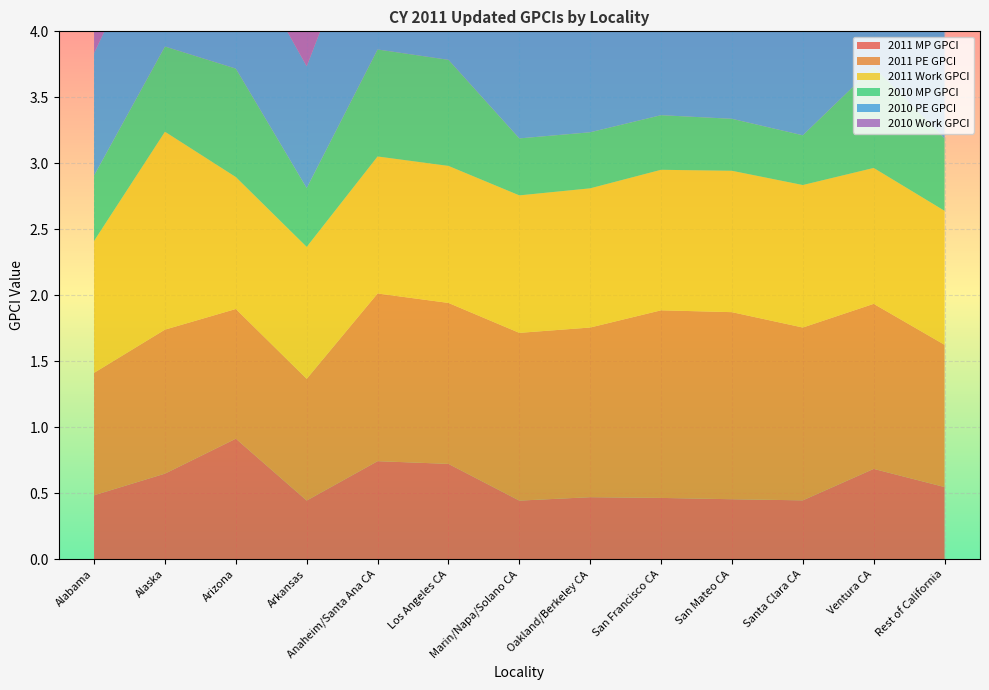

Reading left to right, list all the values displayed in this chart.

2011 MP GPCI: Alabama=0.5	Alaska=0.6	Arizona=0.9	Arkansas=0.4	Anaheim/Santa Ana CA=0.7	Los Angeles CA=0.7	Marin/Napa/Solano CA=0.4	Oakland/Berkeley CA=0.5	San Francisco CA=0.5	San Mateo CA=0.5	Santa Clara CA=0.4	Ventura CA=0.7	Rest of California=0.5
2011 PE GPCI: Alabama=0.9	Alaska=1.1	Arizona=1.0	Arkansas=0.9	Anaheim/Santa Ana CA=1.3	Los Angeles CA=1.2	Marin/Napa/Solano CA=1.3	Oakland/Berkeley CA=1.3	San Francisco CA=1.4	San Mateo CA=1.4	Santa Clara CA=1.3	Ventura CA=1.3	Rest of California=1.1
2011 Work GPCI: Alabama=1.0	Alaska=1.5	Arizona=1.0	Arkansas=1.0	Anaheim/Santa Ana CA=1.0	Los Angeles CA=1.0	Marin/Napa/Solano CA=1.0	Oakland/Berkeley CA=1.1	San Francisco CA=1.1	San Mateo CA=1.1	Santa Clara CA=1.1	Ventura CA=1.0	Rest of California=1.0
2010 MP GPCI: Alabama=0.5	Alaska=0.6	Arizona=0.8	Arkansas=0.4	Anaheim/Santa Ana CA=0.8	Los Angeles CA=0.8	Marin/Napa/Solano CA=0.4	Oakland/Berkeley CA=0.4	San Francisco CA=0.4	San Mateo CA=0.4	Santa Clara CA=0.4	Ventura CA=0.8	Rest of California=0.5
2010 PE GPCI: Alabama=0.9	Alaska=1.1	Arizona=1.0	Arkansas=0.9	Anaheim/Santa Ana CA=1.3	Los Angeles CA=1.2	Marin/Napa/Solano CA=1.3	Oakland/Berkeley CA=1.3	San Francisco CA=1.4	San Mateo CA=1.4	Santa Clara CA=1.3	Ventura CA=1.3	Rest of California=1.1
2010 Work GPCI: Alabama=1.0	Alaska=1.5	Arizona=1.0	Arkansas=1.0	Anaheim/Santa Ana CA=1.0	Los Angeles CA=1.0	Marin/Napa/Solano CA=1.0	Oakland/Berkeley CA=1.1	San Francisco CA=1.1	San Mateo CA=1.1	Santa Clara CA=1.1	Ventura CA=1.0	Rest of California=1.0